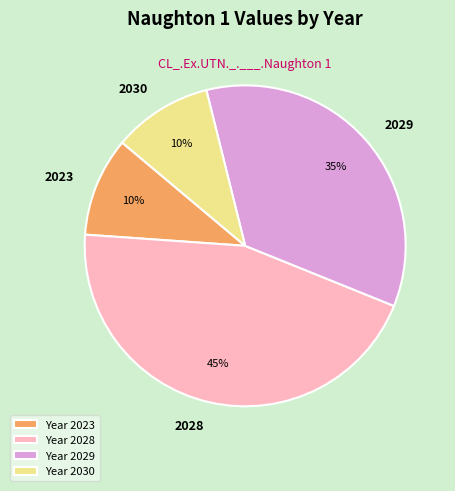

Does any single category account for the majority?

No